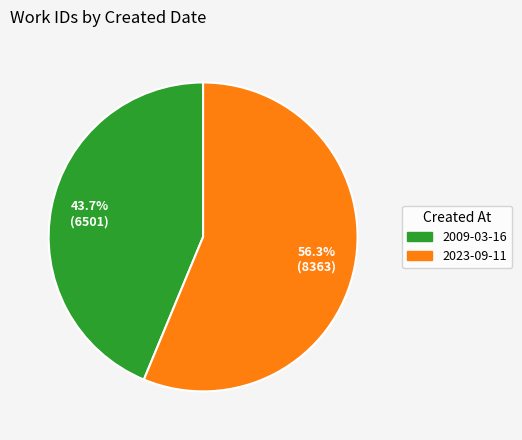

Combined, what portion of the pie is 2009-03-16 and 2023-09-11?

100.0%